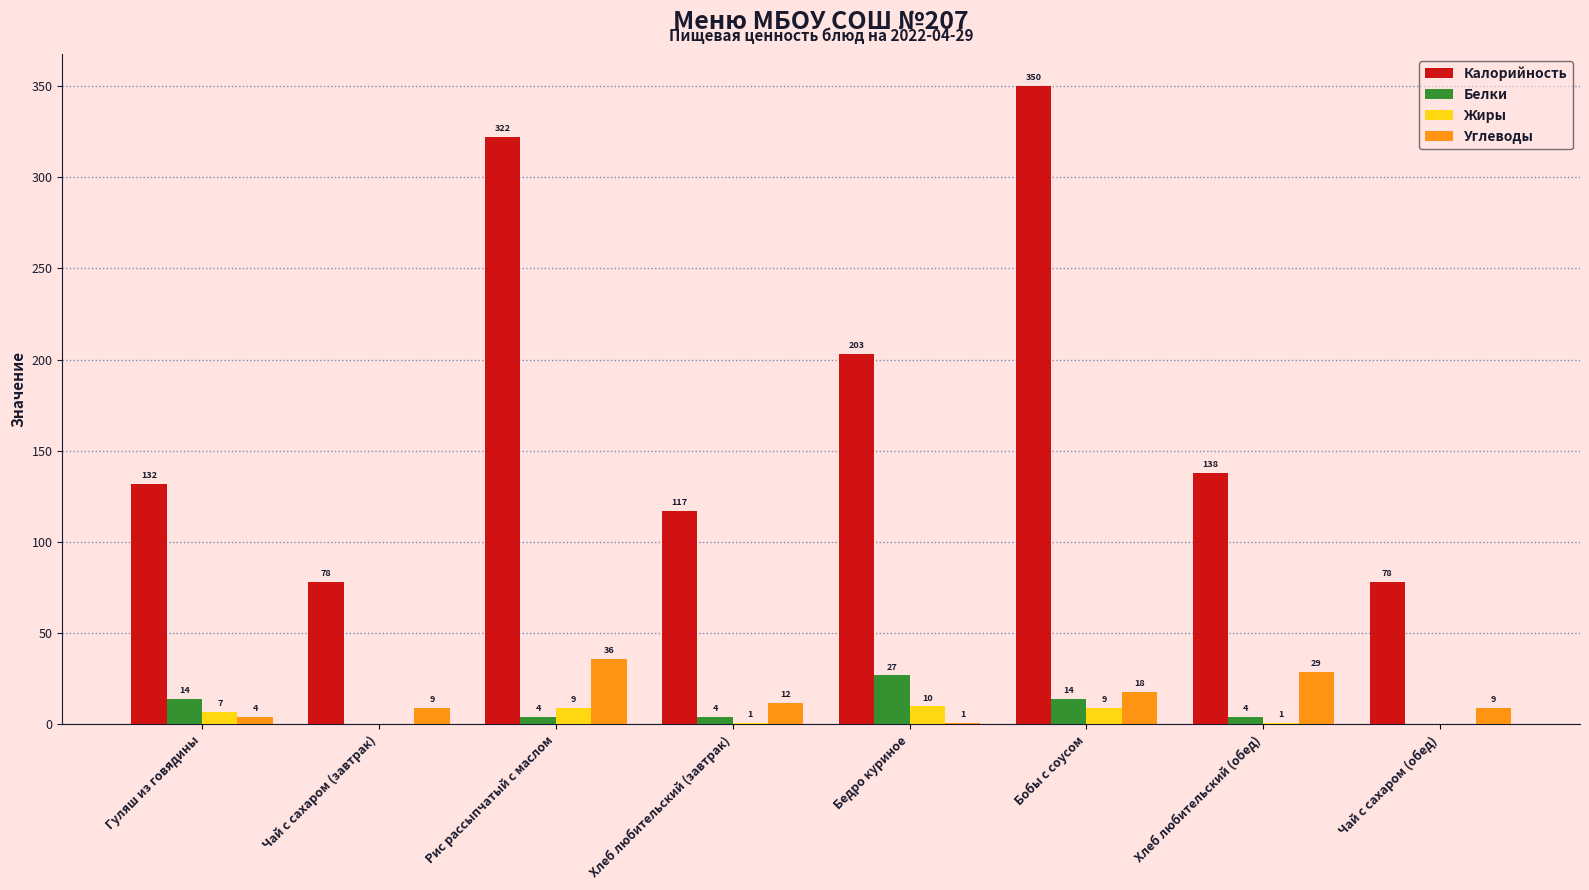

The Белки series shows 14 at Гуляш из говядины. True or false?

True